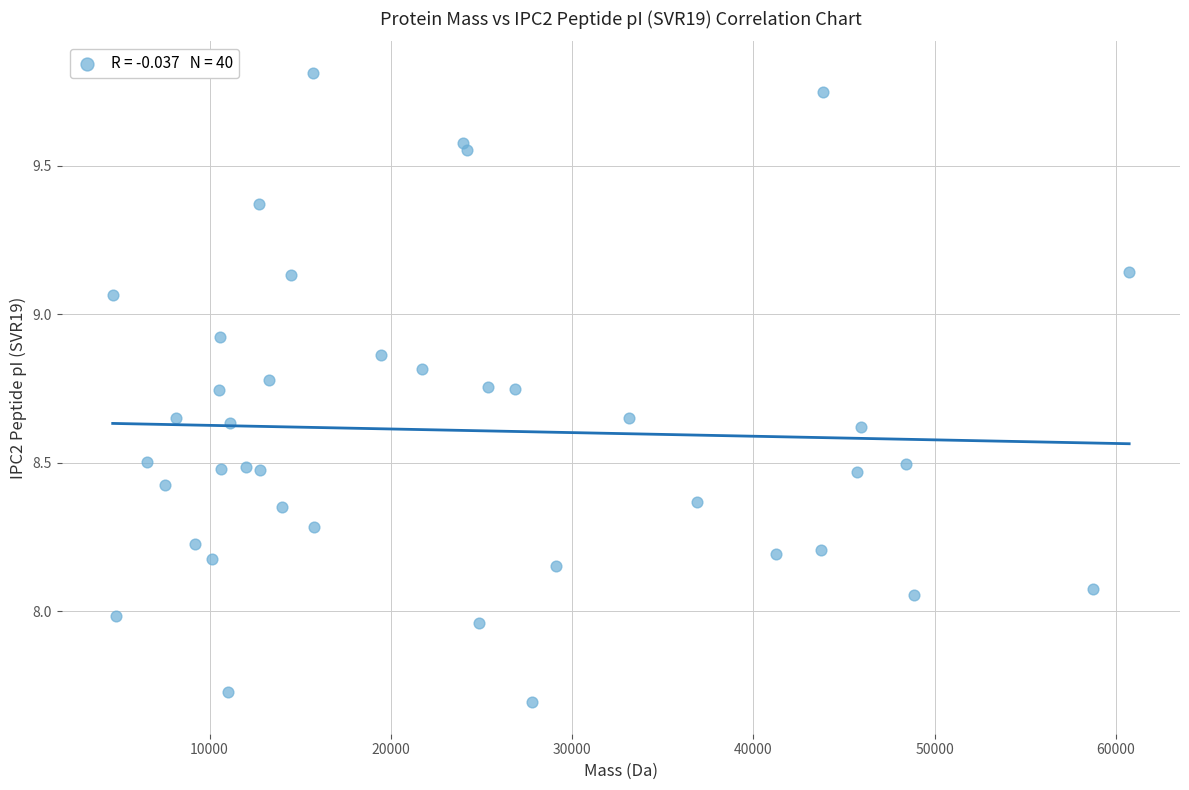

What is the range of Y values (max minus min)?

2.1